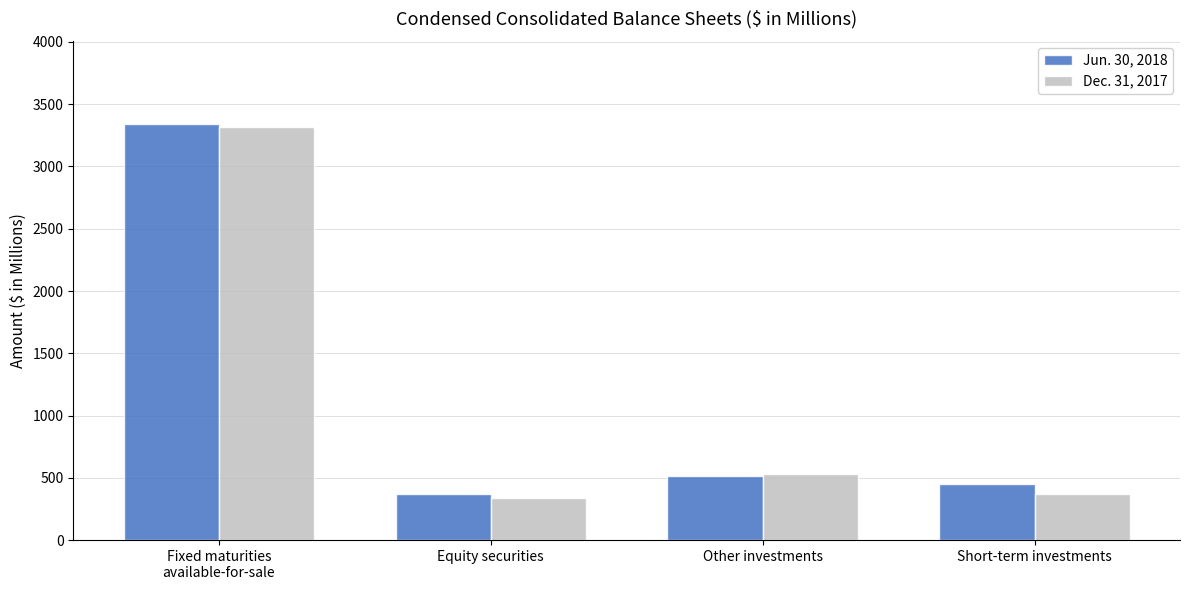

Which category has the highest value across all series?

Fixed maturities
available-for-sale